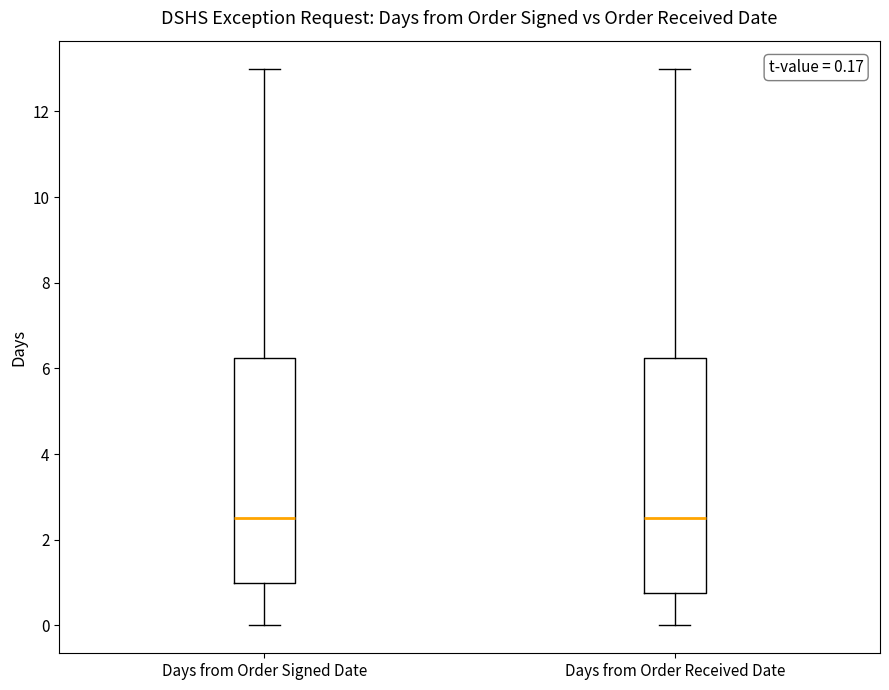

Which box is the tallest, from its lower edge to its upper edge?

Days from Order Received Date